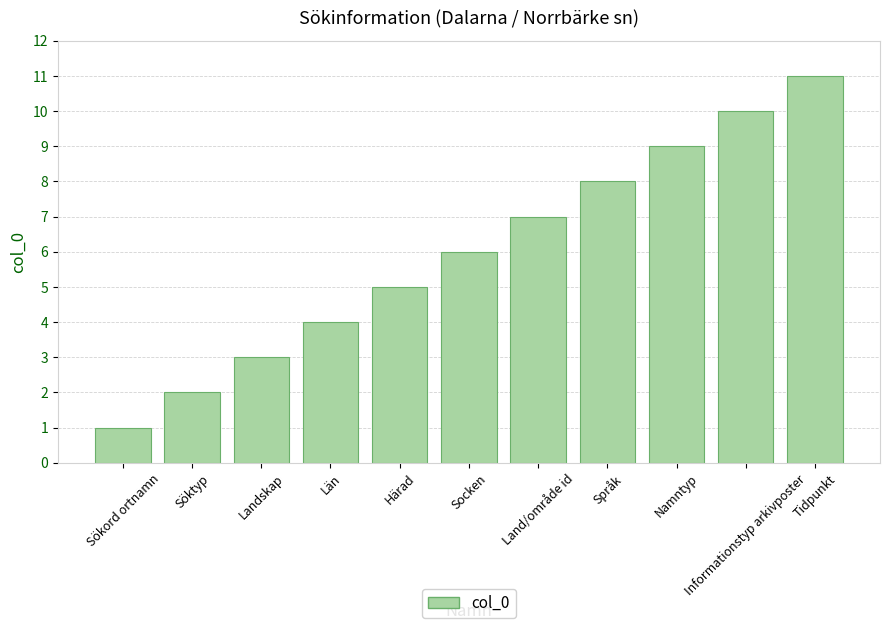

What is the label of the 1st bar from the left?

Sökord ortnamn